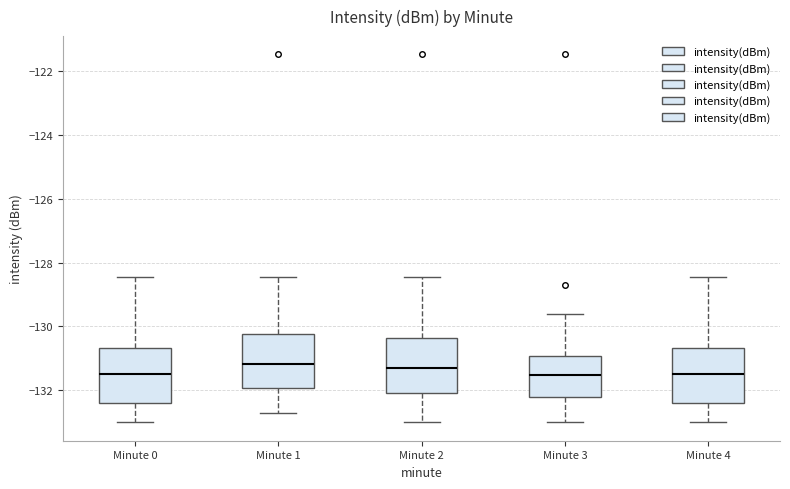

Where does the lower whisker of the box for Minute 2 end on the y-axis? The values are not printed on the chart, so give them approximately, as read against the axis.

-133.0